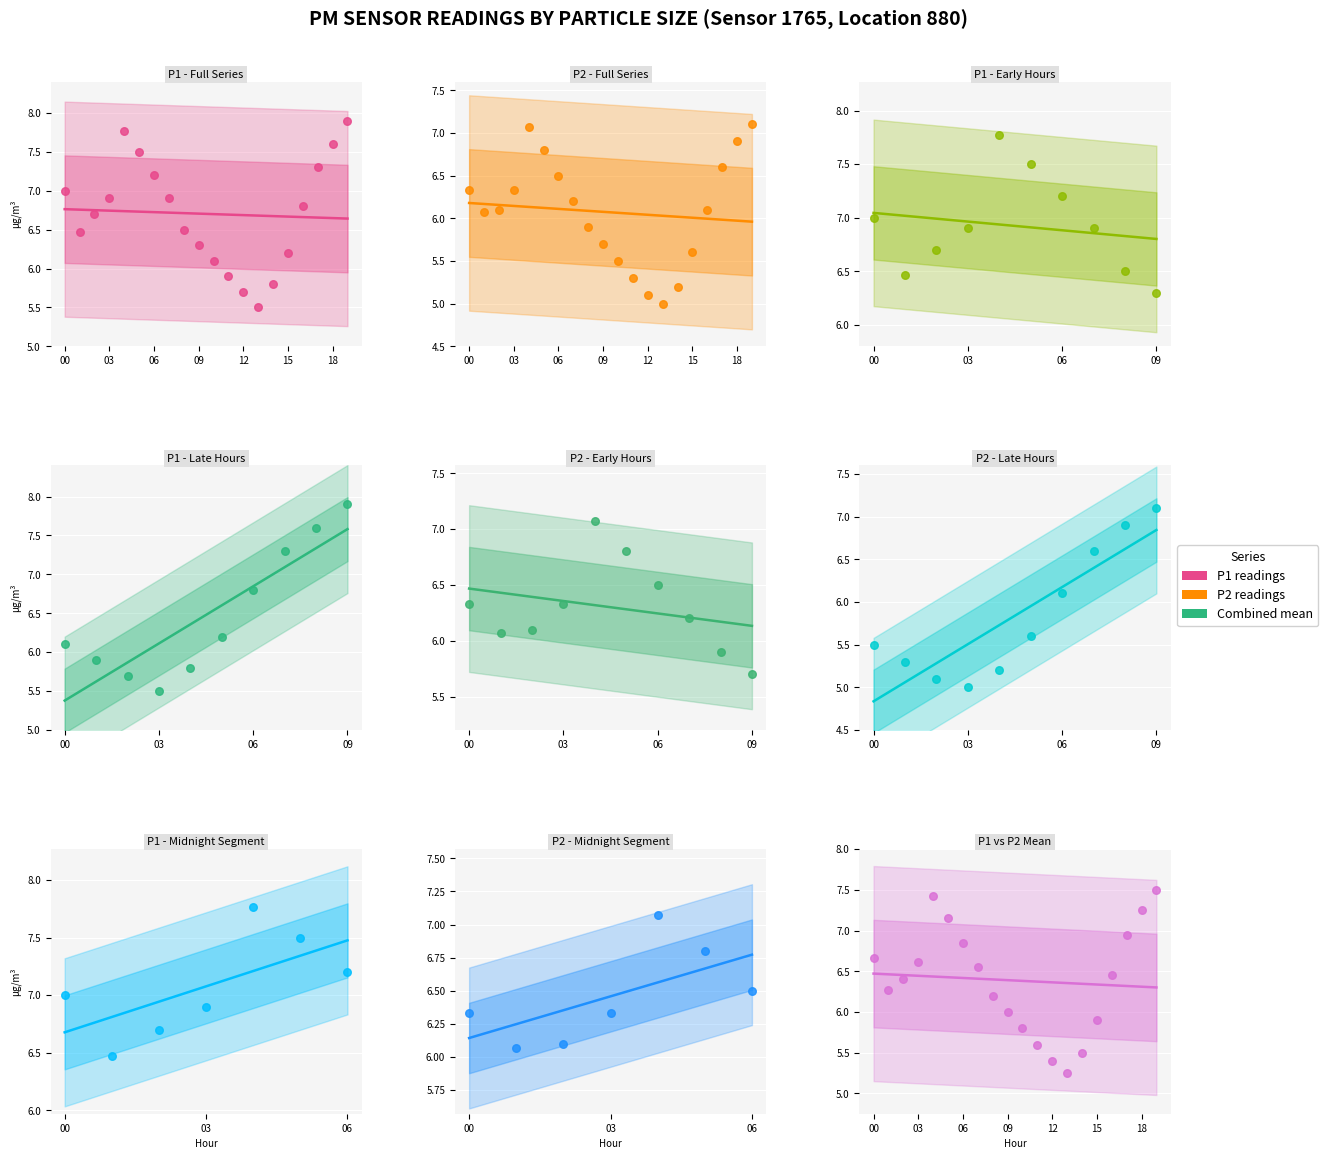

Is the value of P1 at 03:00 greater than the value of P2 at 08:30?

Yes